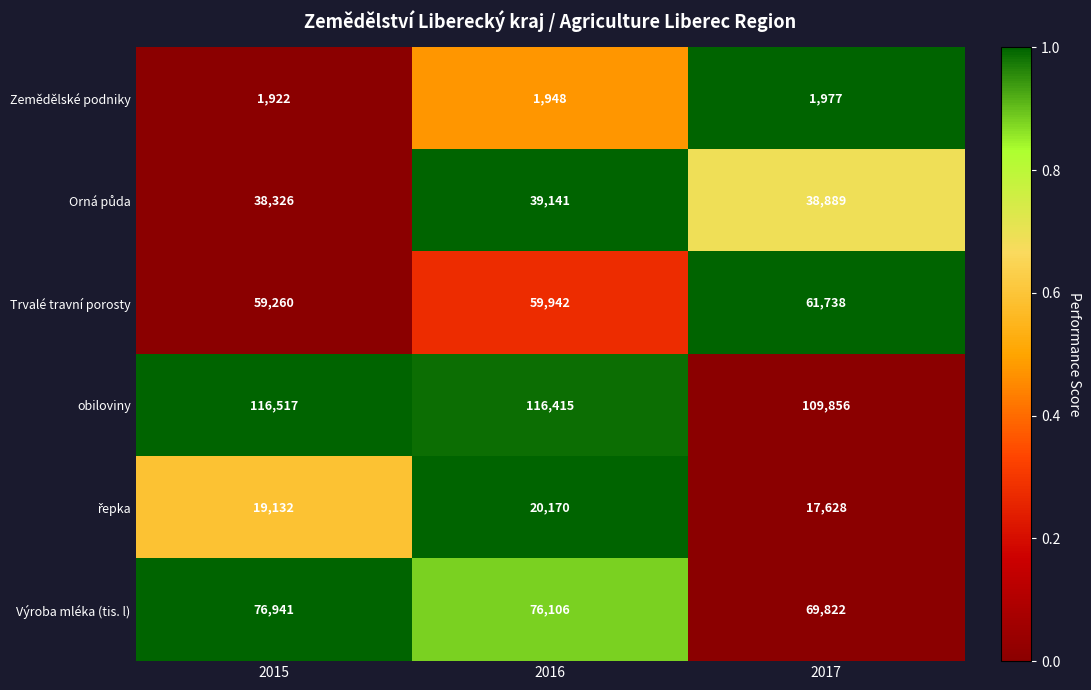

Which label corresponds to the smallest value in the chart?

2015